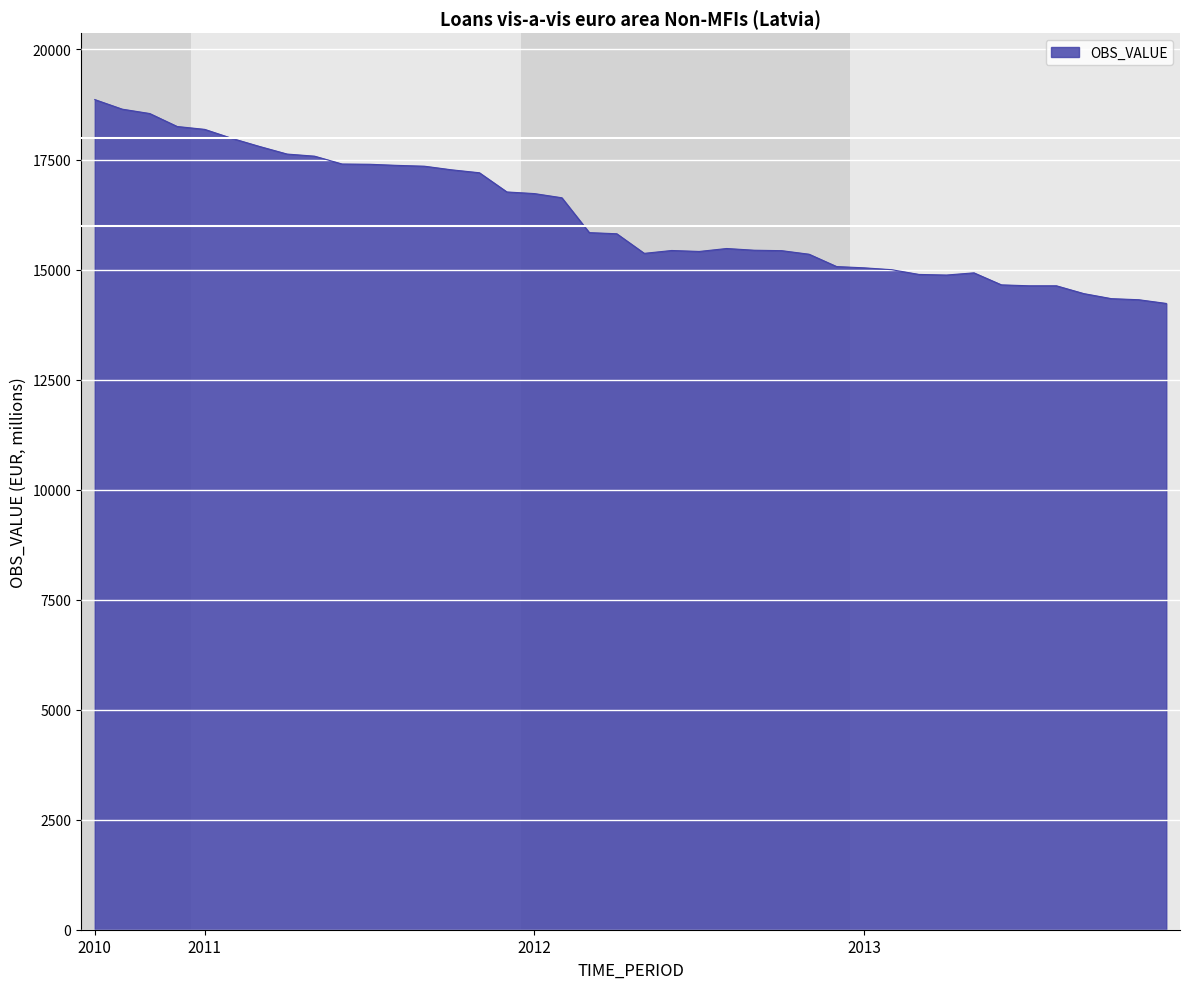

What is the greatest value displayed?

18862